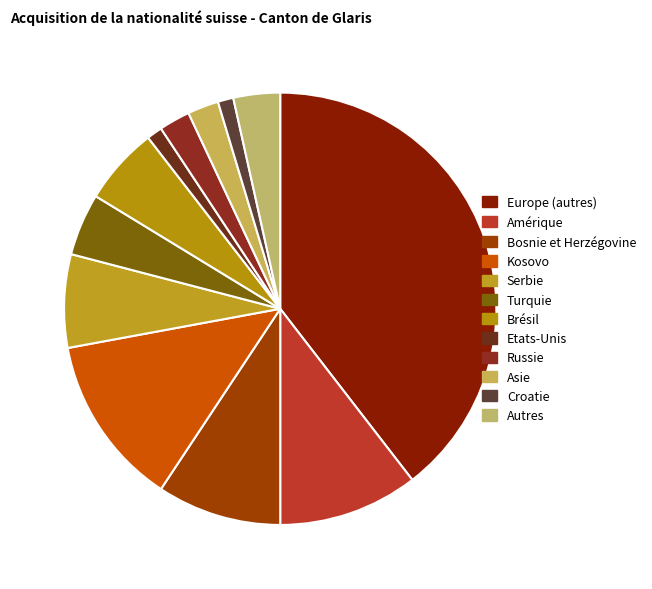

To the nearest percent, what is the difference between the Serbie and Asie slice percentages?

5%